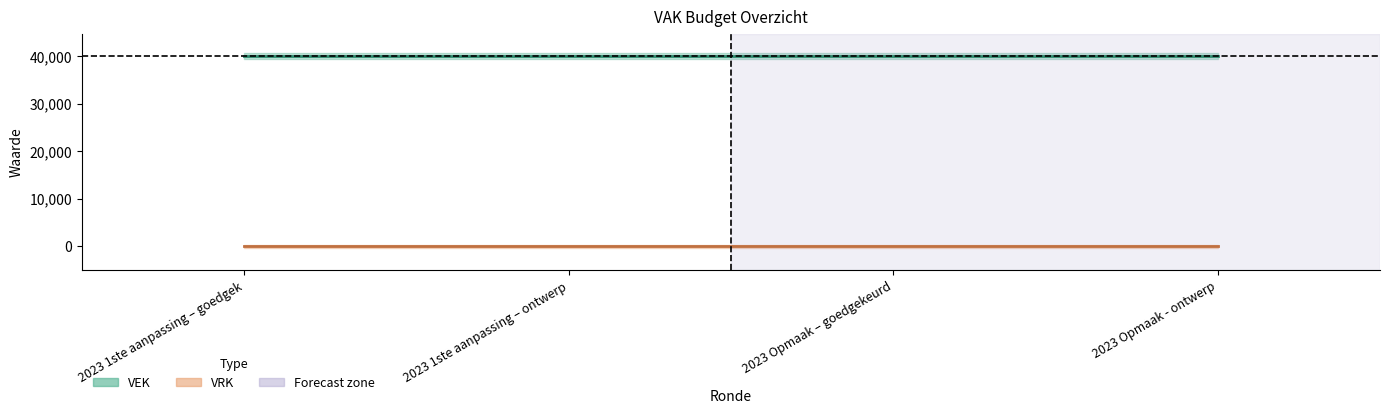

What is the highest value of the VEK series?

40000